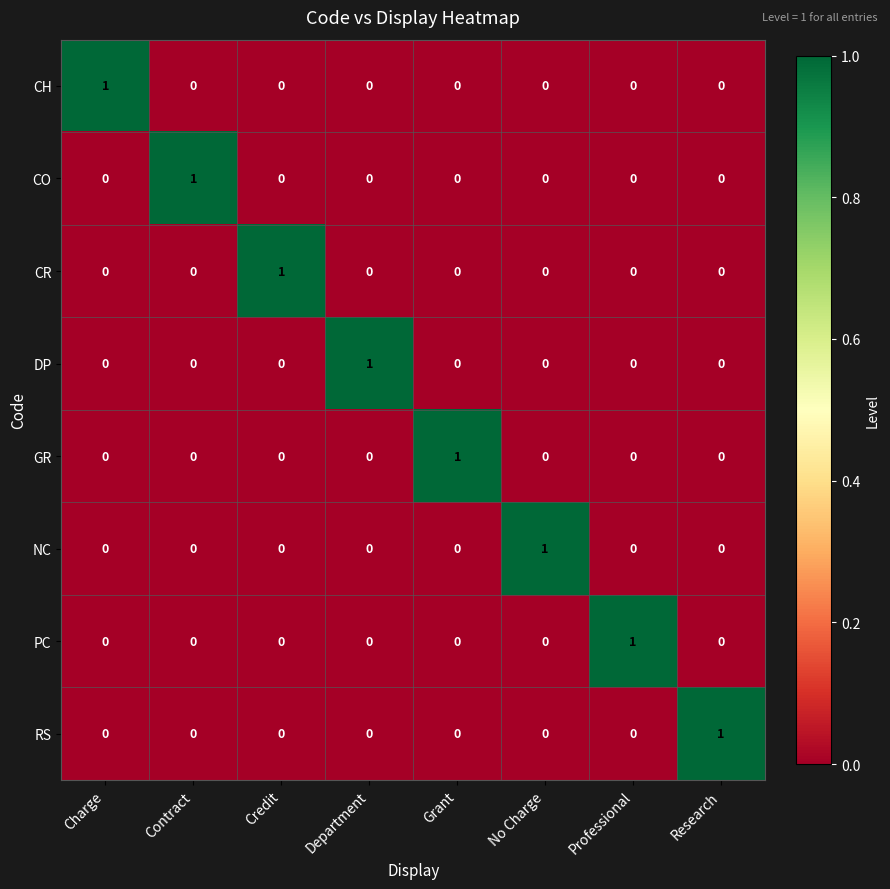

True or false: CH has a value of 0 at Credit.

True